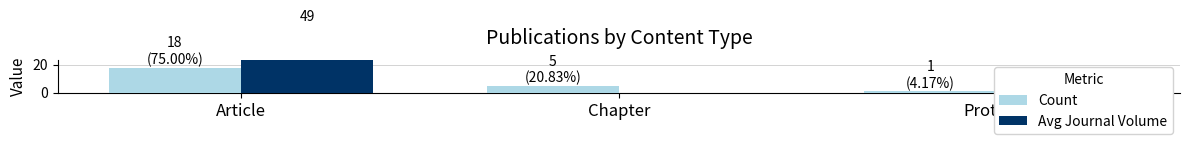

Which series has the largest total across all categories?

Avg Journal Volume